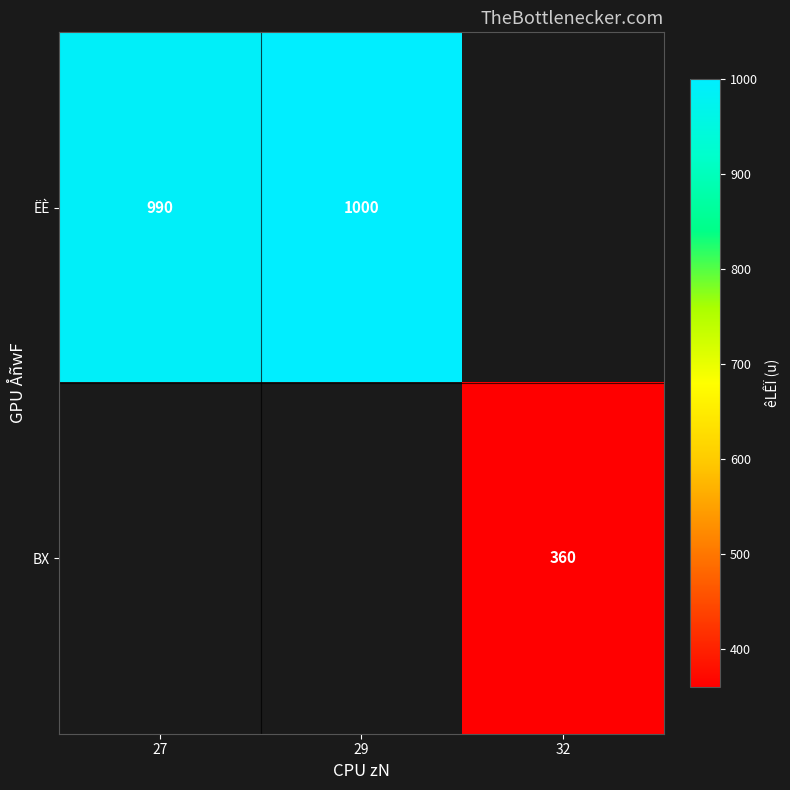

True or false: BX has a value of 360 at 32.

True